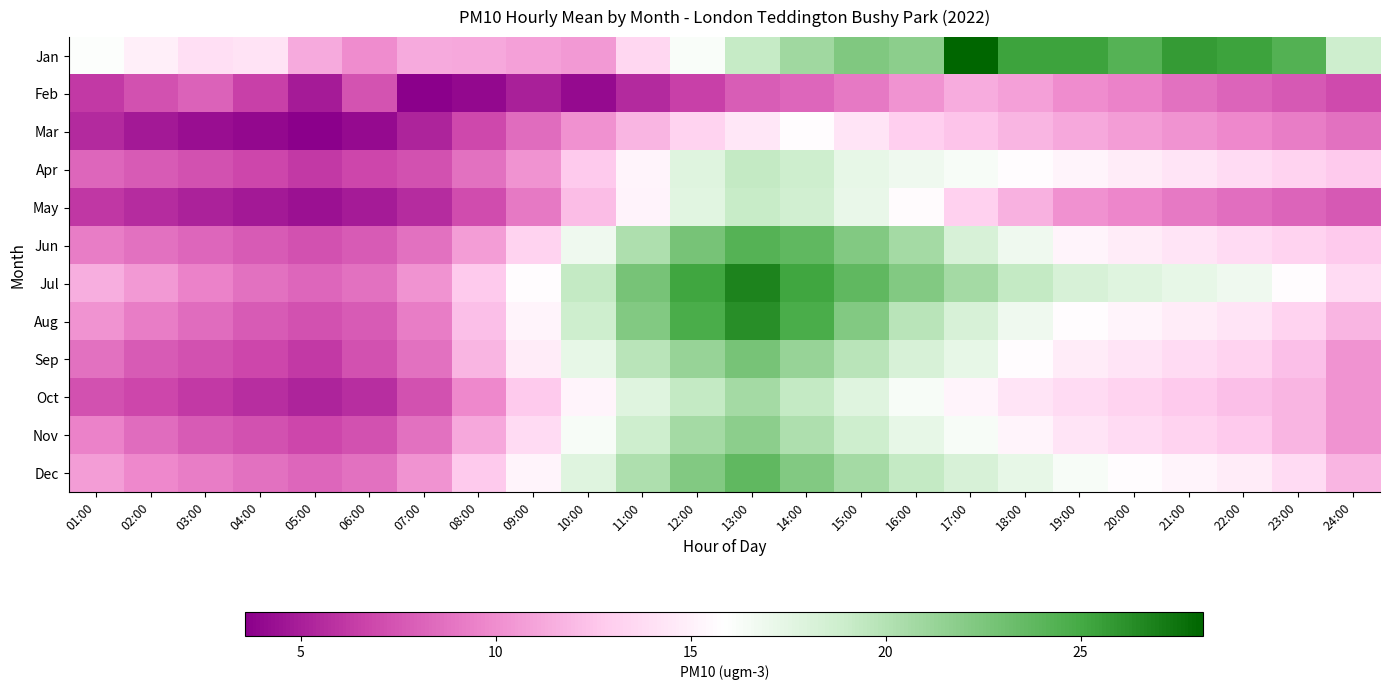

What is the difference between the highest and lowest values at 05:00?

7.7